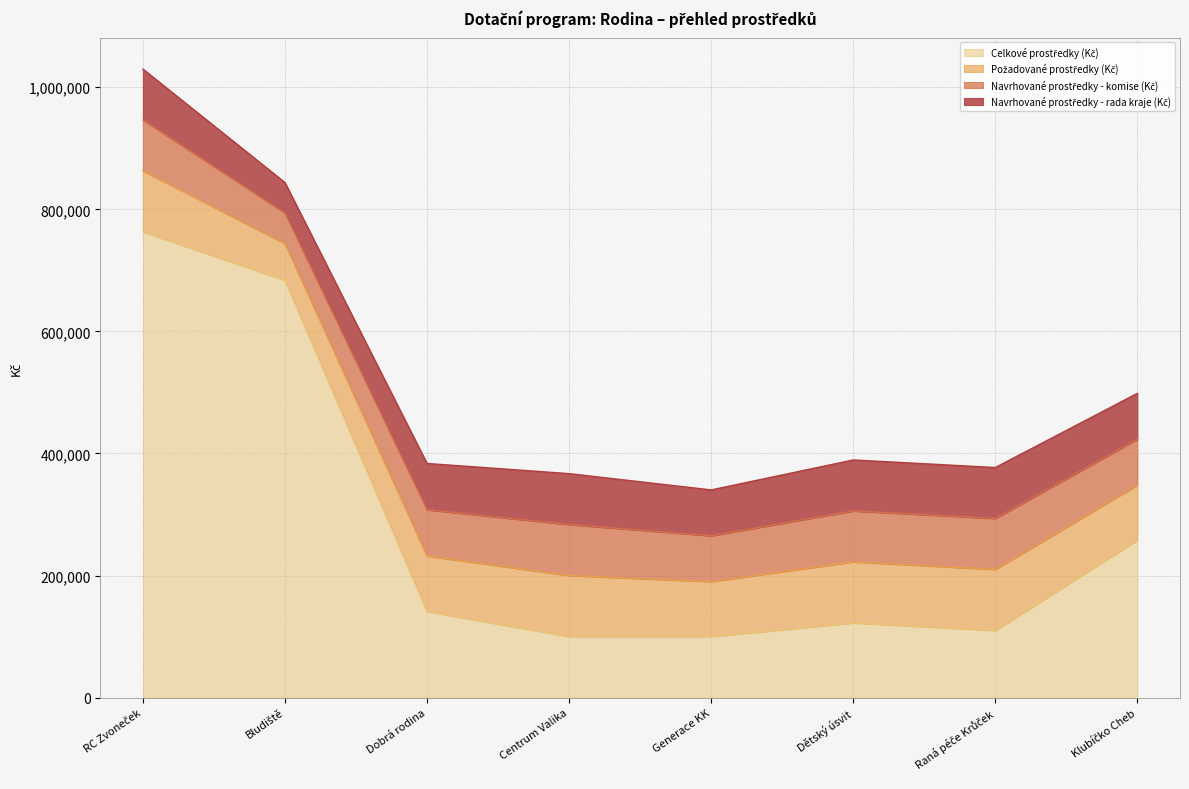

Reading left to right, transcribe all the data shown in this chart.

Celkové prostředky (Kč): 763140	683740	141200	100000	100000	122400	110000	258200
Požadované prostředky (Kč): 99900	60000	90800	100000	90000	100000	100000	90000
Navrhované prostředky - komise (Kč): 83398	50089	75801	83482	75133	83482	83482	75133
Navrhované prostředky - rada kraje (Kč): 83398	50089	75801	83482	75133	83482	83482	75133